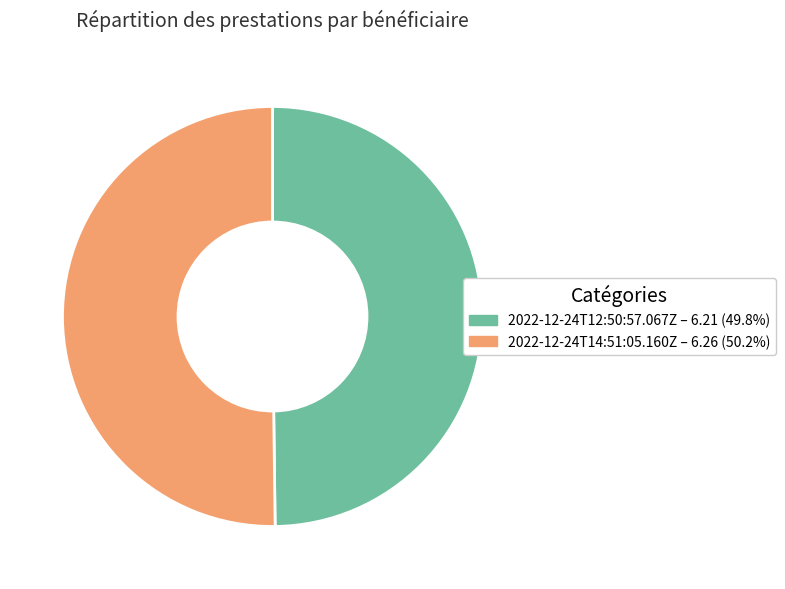

What is the ratio of the value at 2022-12-24T14:51:05.160Z – 6.26 (50.2%) to the value at 2022-12-24T12:50:57.067Z – 6.21 (49.8%)?

1.0